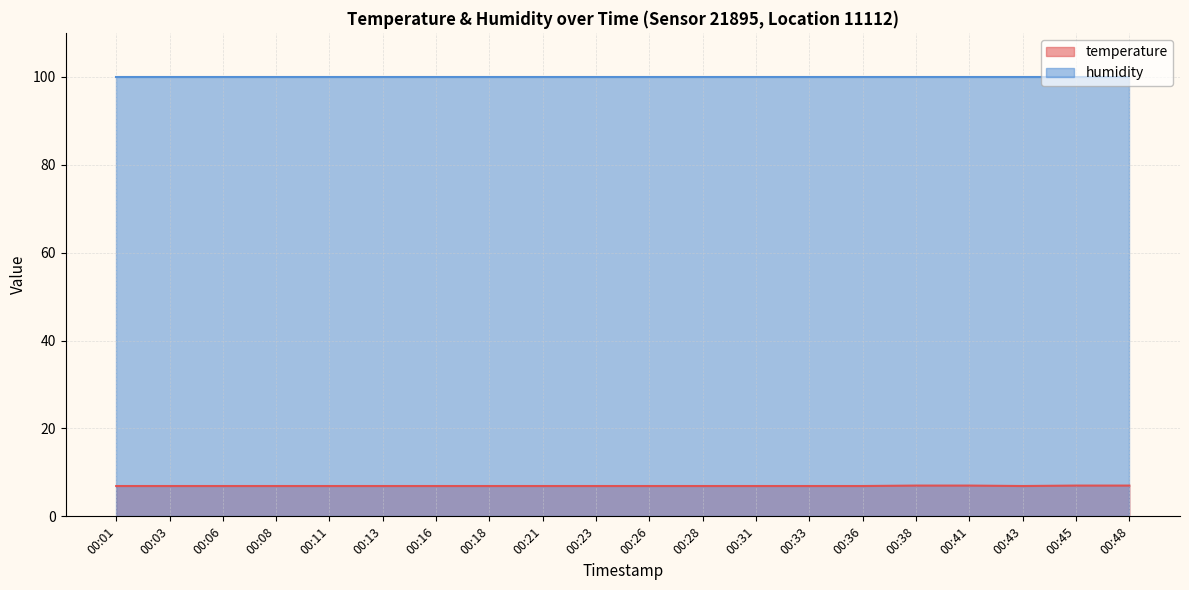

Which category has the highest value across all series?

00:38